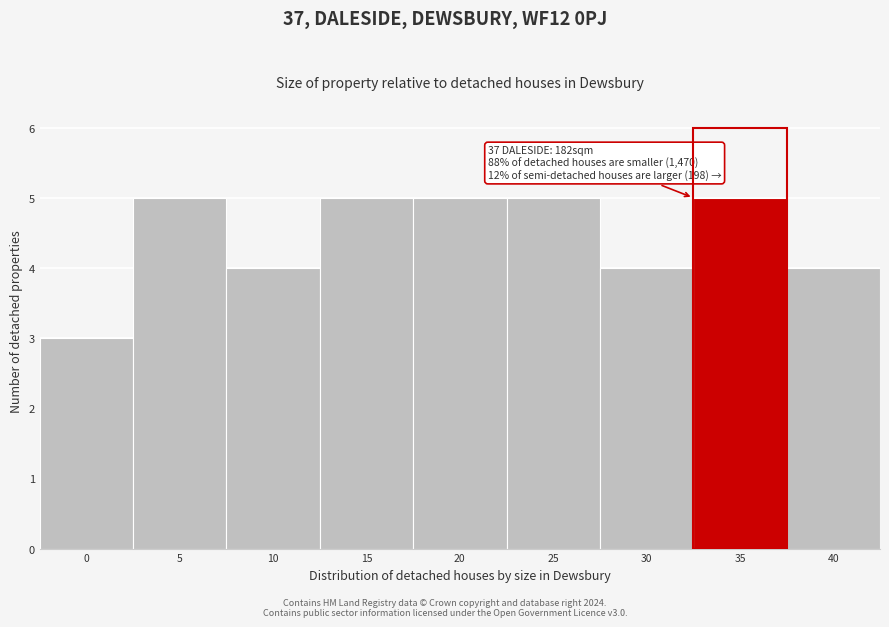

Reading right to left, what are all the values shown in this chart?

4	5	4	5	5	5	4	5	3